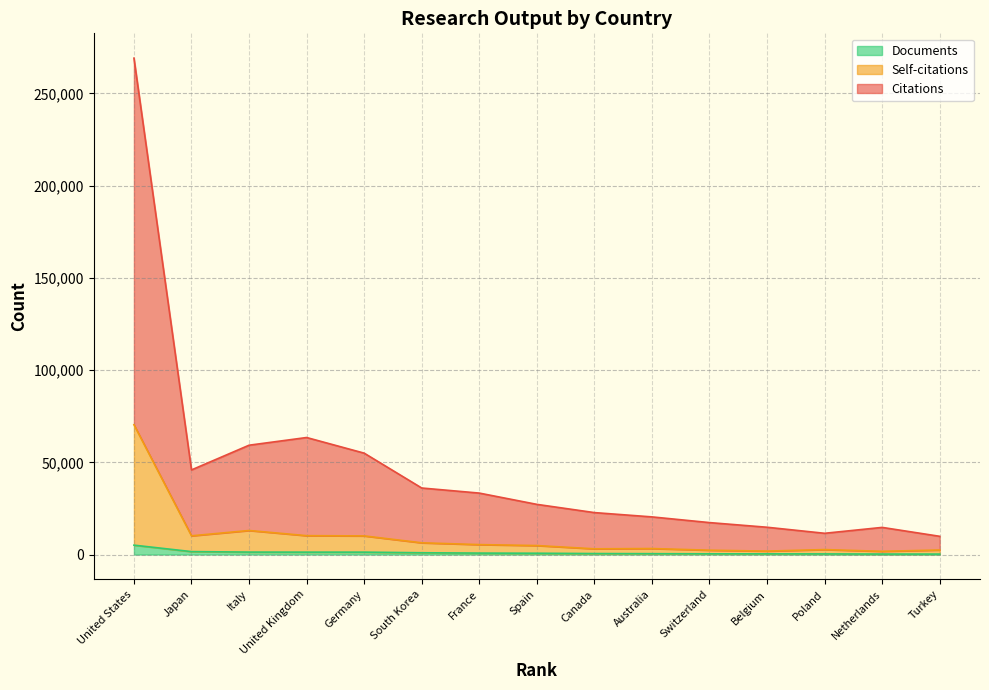

Rank the series by their maximum value, from highest to lowest.

Citations, Self-citations, Documents